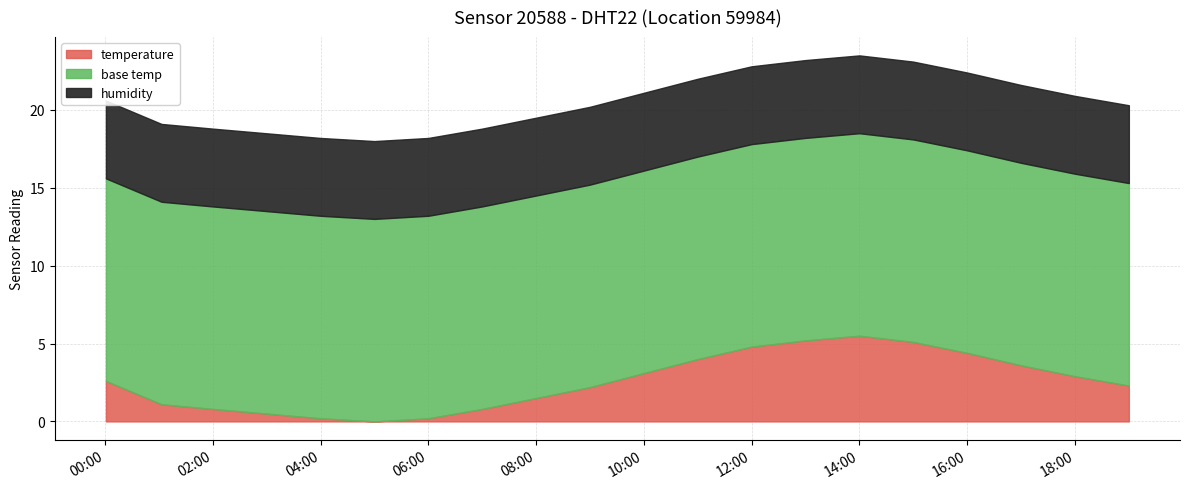

What is the maximum value for temperature?

5.5